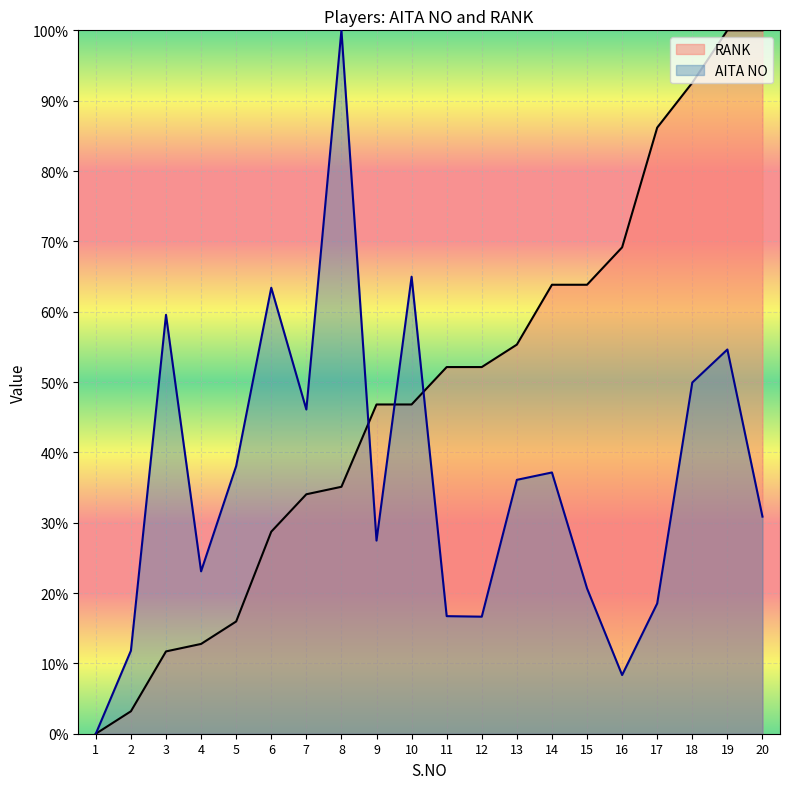

Which category has the highest value across all series?

8